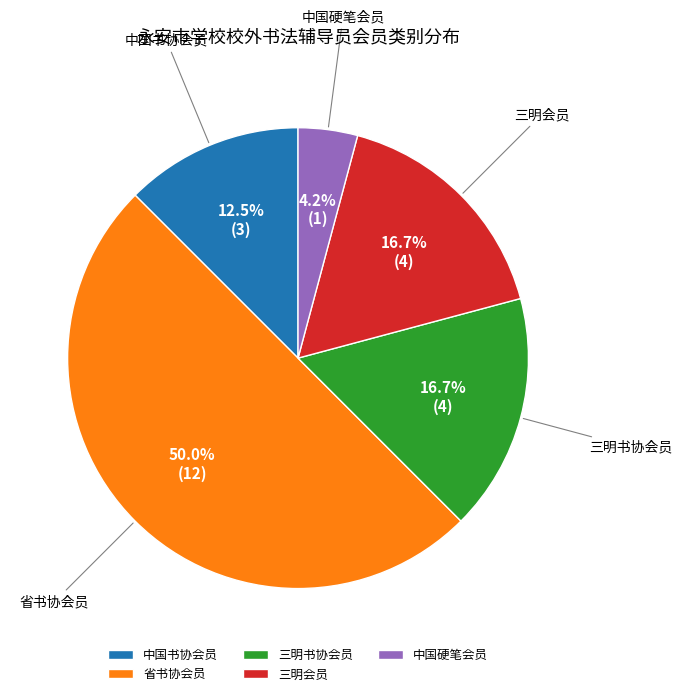

What is the smallest slice in the pie chart?

中国硬笔会员